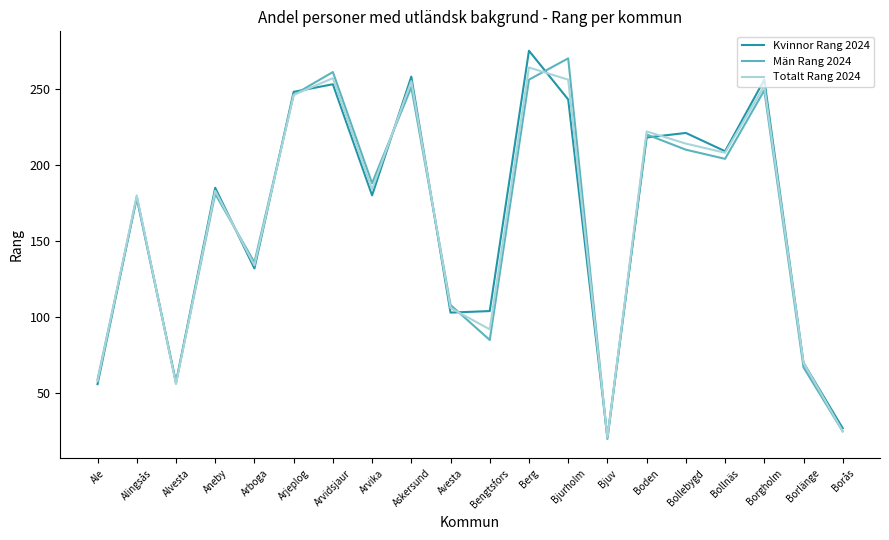

What is the smallest value displayed?

20